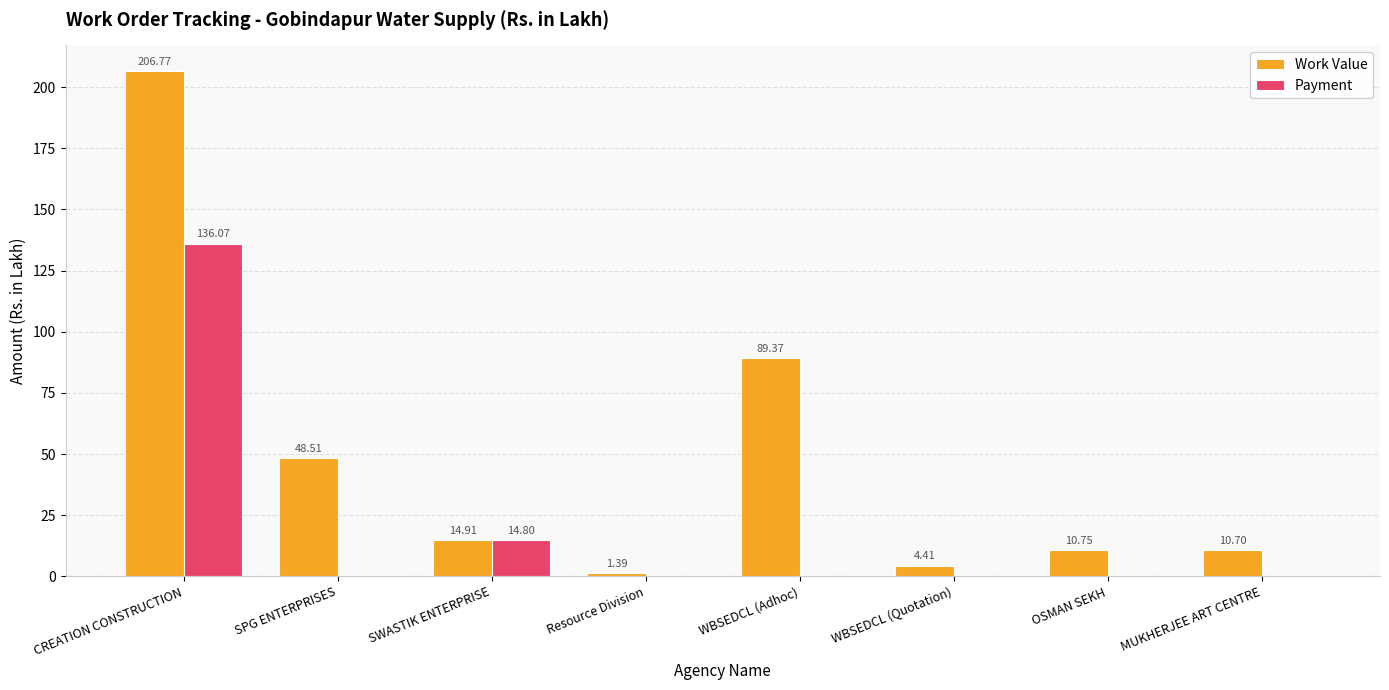

What are all the series names shown in the legend?

Work Value, Payment